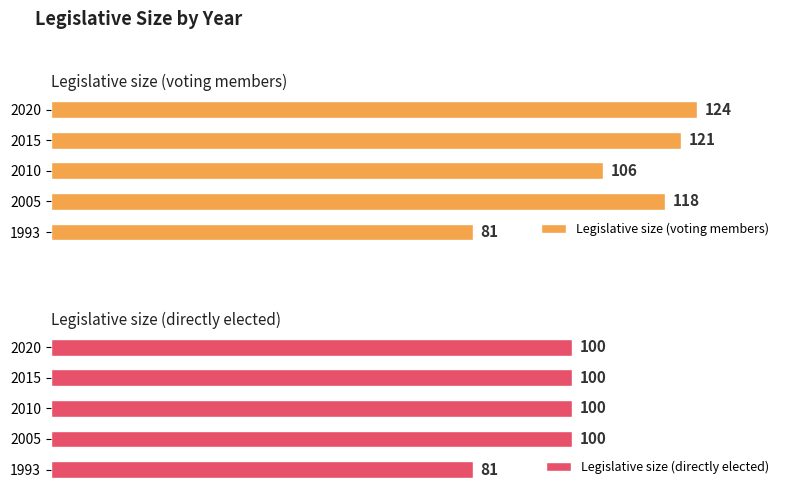

Reading left to right, extract all data points from this chart.

Legislative size (voting members): 81	118	106	121	124
Legislative size (directly elected): 81	100	100	100	100